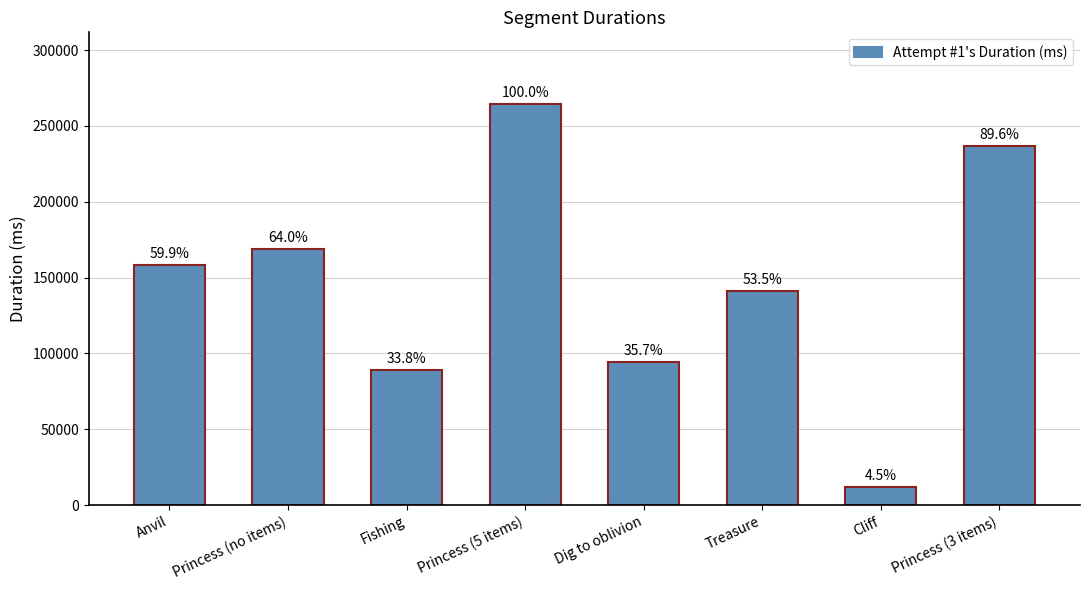

What is the minimum value shown in the chart?

11790